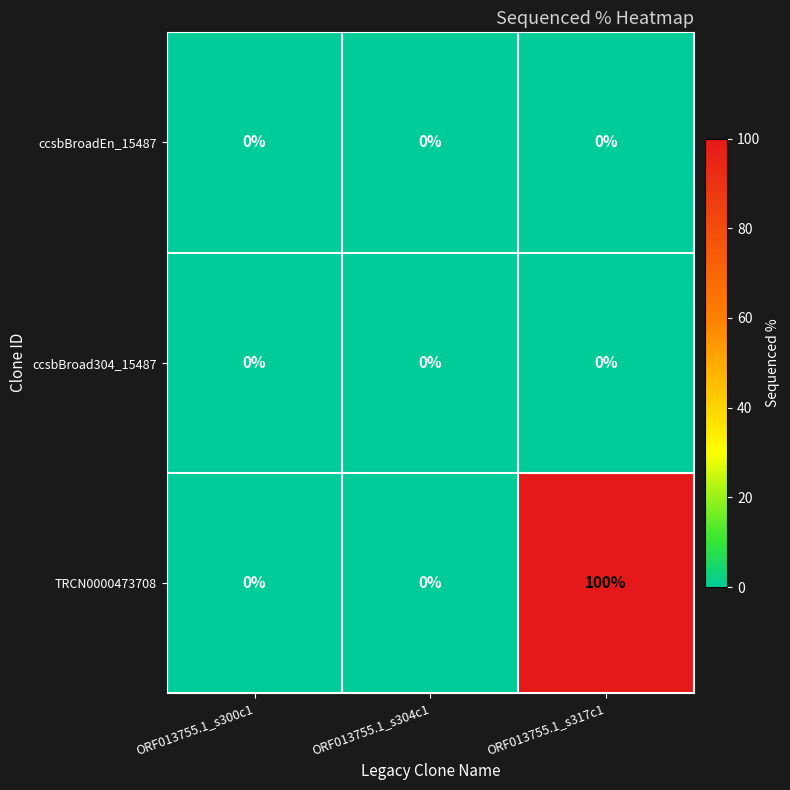

Which category has the highest value in the TRCN0000473708 series?

ORF013755.1_s317c1